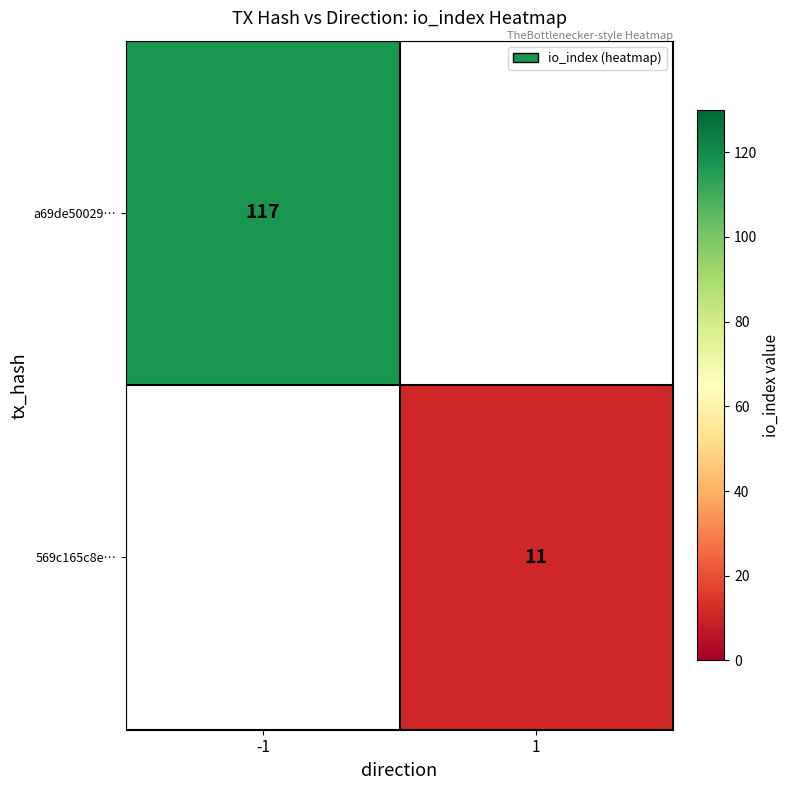

The 569c165c8e… series shows 6 at 1. True or false?

False